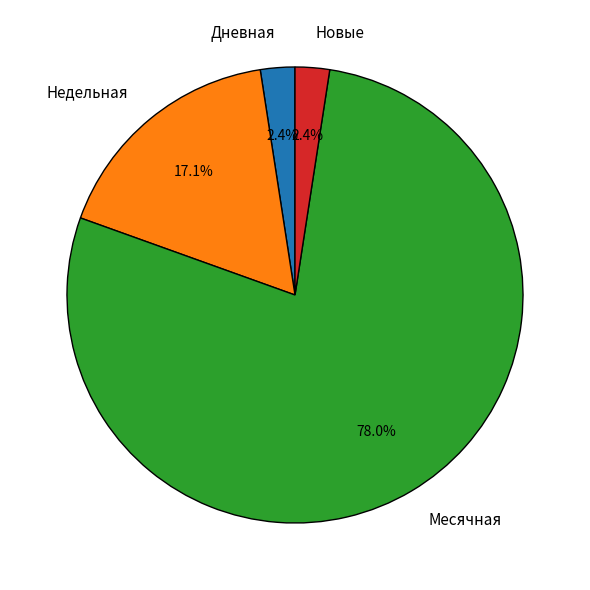

Which category accounts for the majority?

Месячная